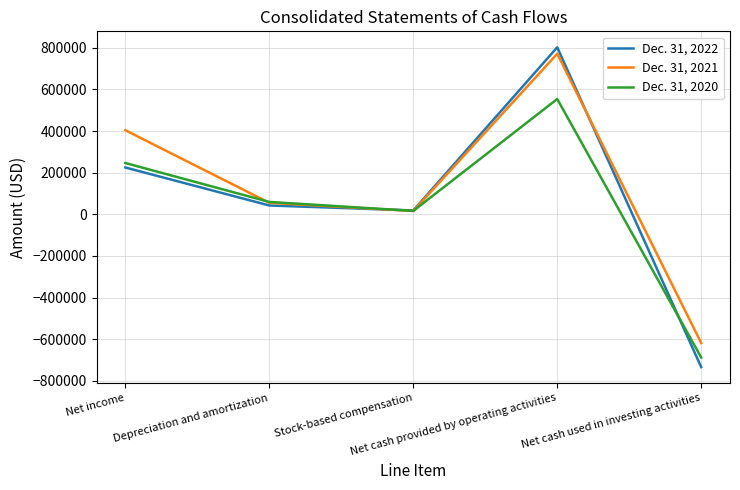

What is the maximum value shown in the chart?

802409